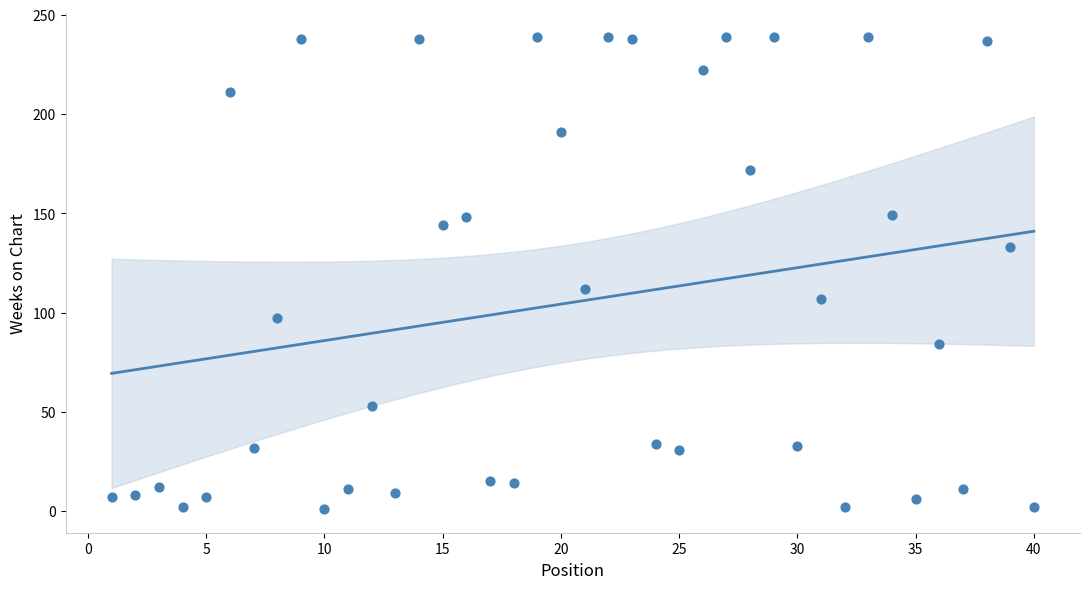

What Y value in the scatter plot is closest to 120?

112